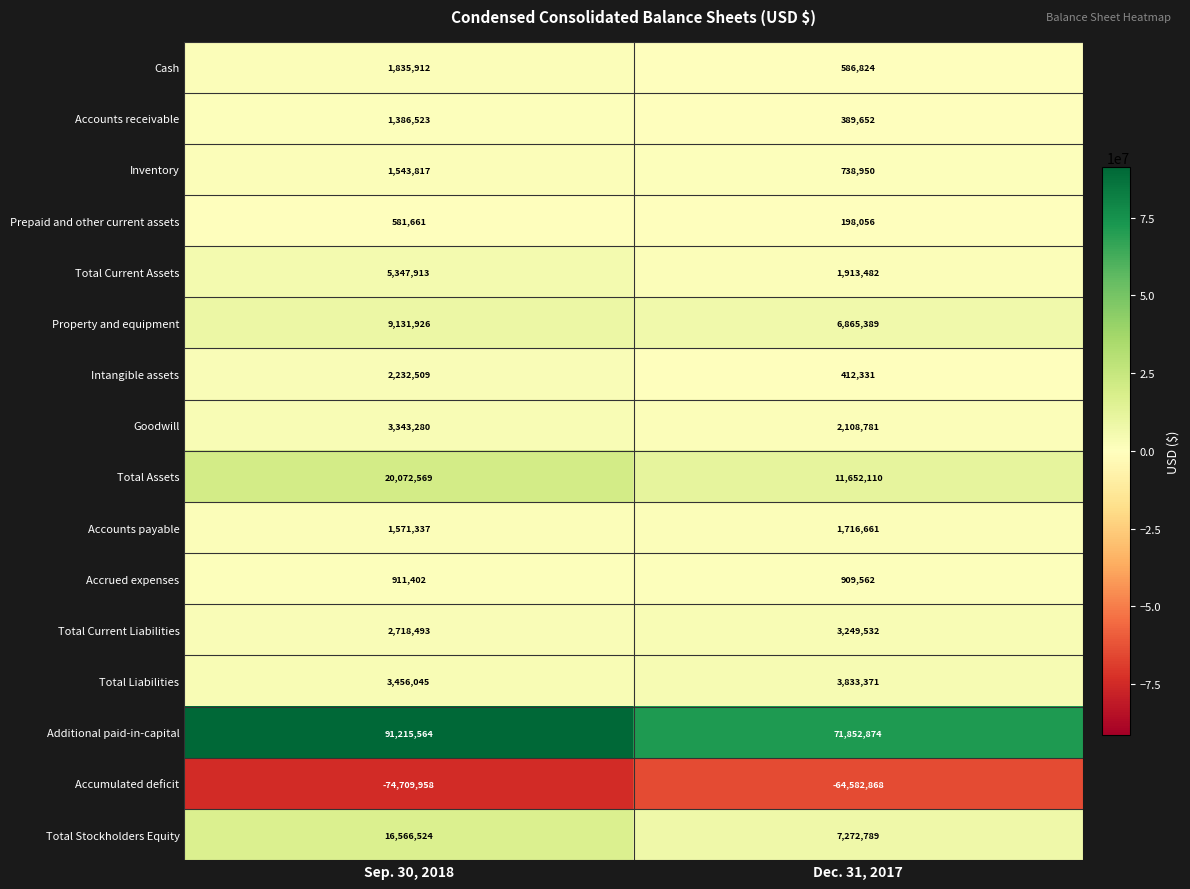

Which series has the widest spread of values?

Additional paid-in-capital